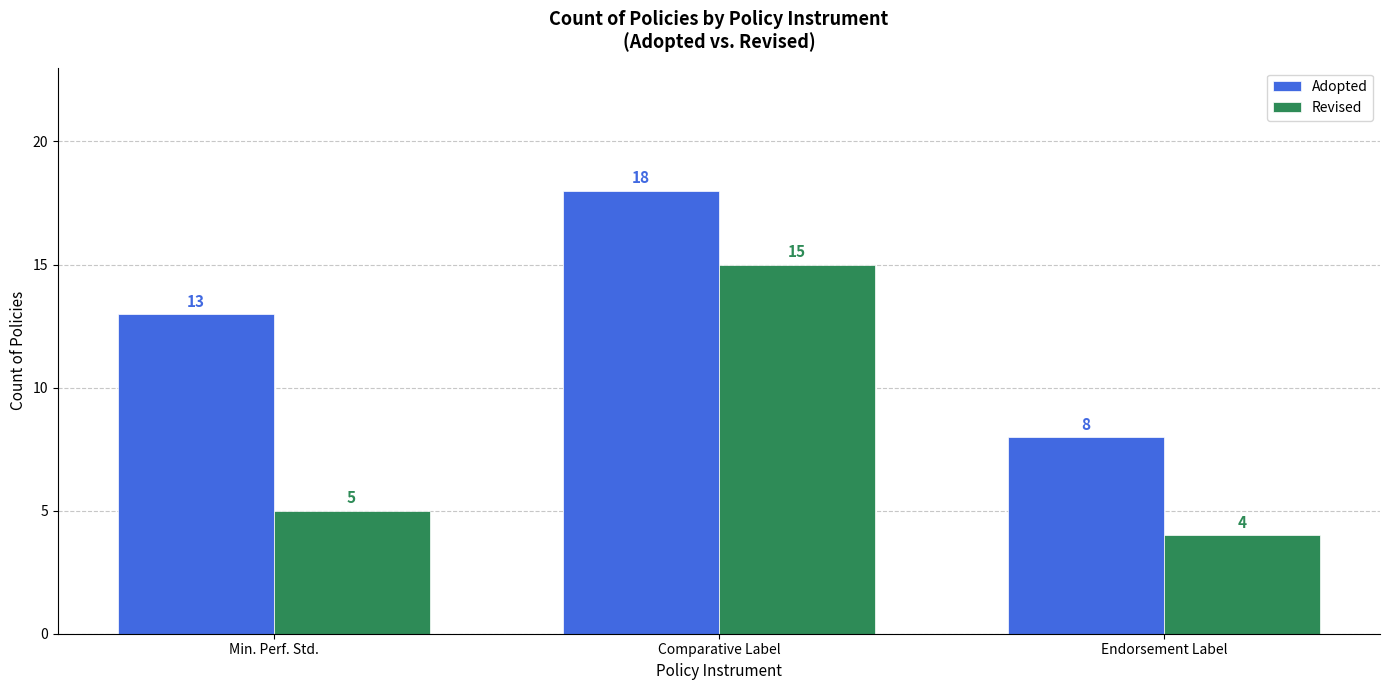

What is the label of the 2nd bar from the left?

Comparative Label